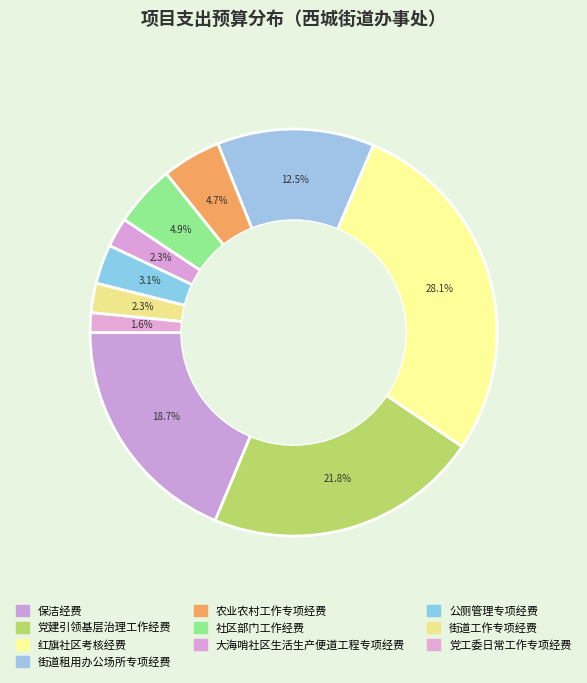

To the nearest percent, what is the combined percentage of 街道租用办公场所专项经费 and 街道工作专项经费?

15%